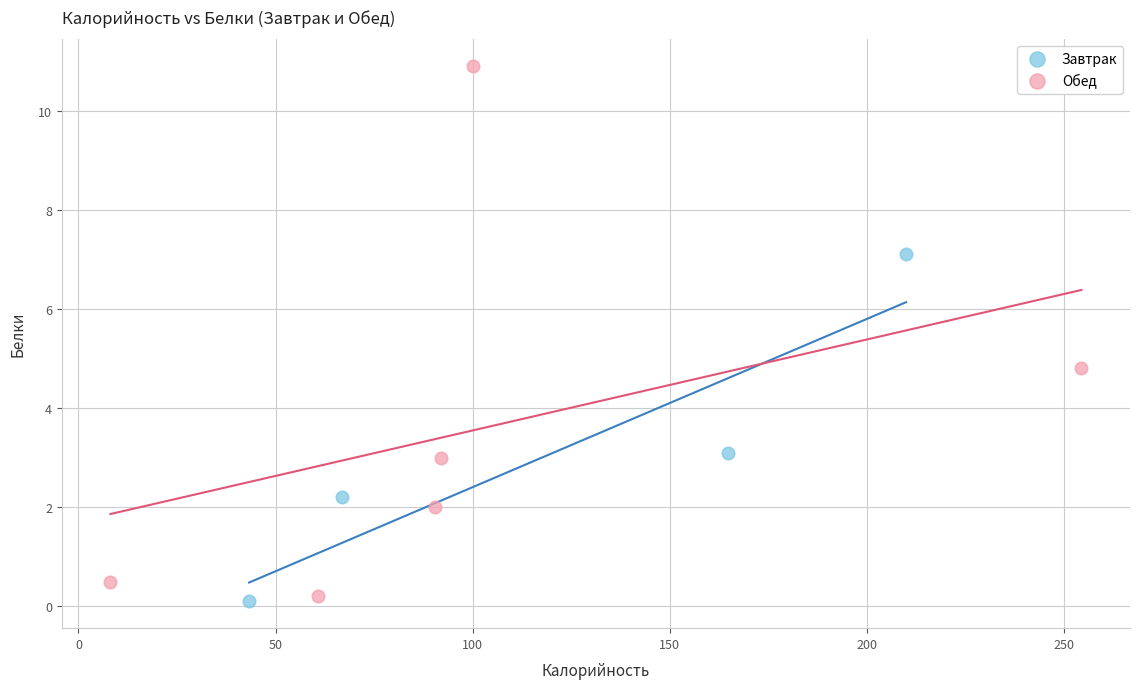

Which series has the widest spread of Y values?

Обед